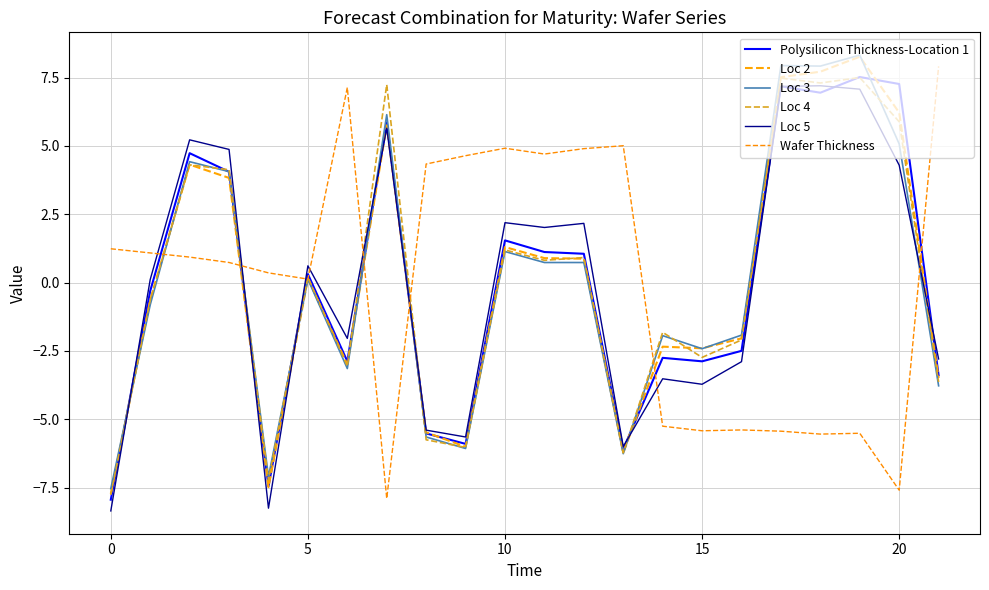

How many lines are shown in the chart?

6